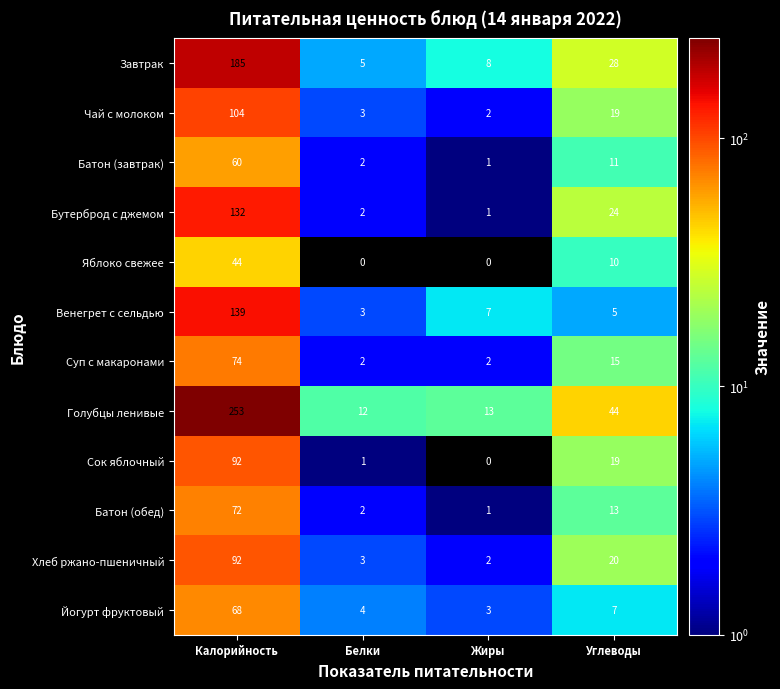

At which label does Яблоко свежее first exceed 10?

Калорийность